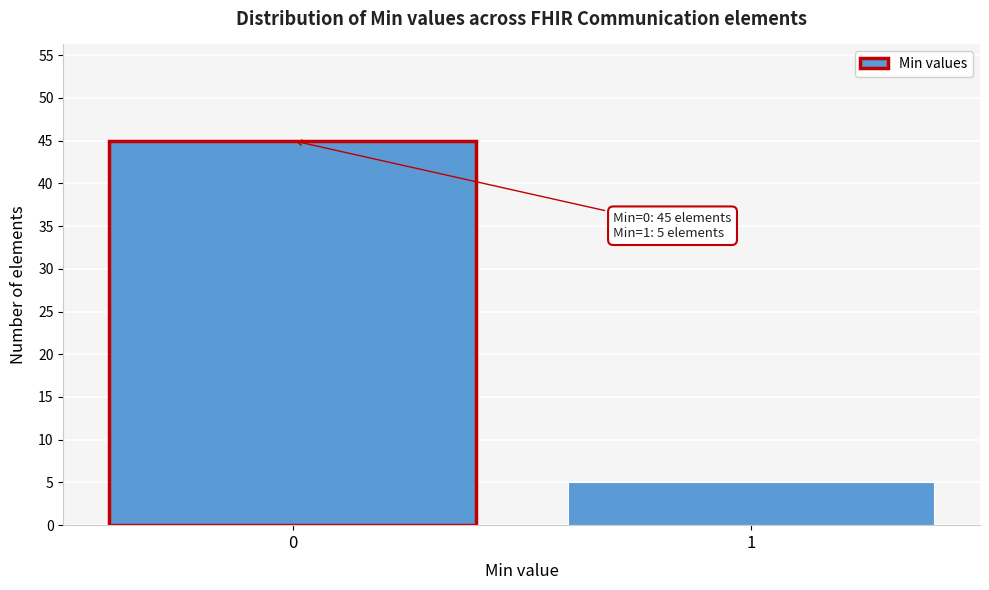

Reading right to left, list all the values displayed in this chart.

1=5	0=45